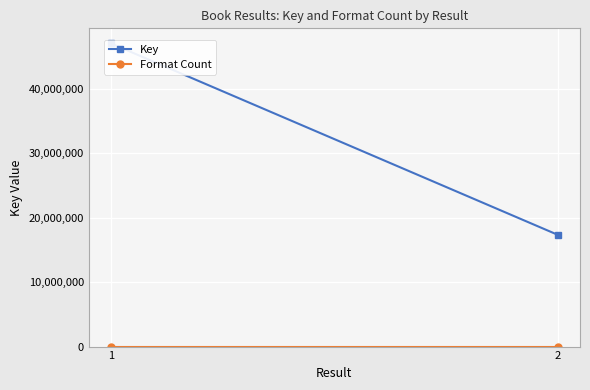

What is the approximate value of Format Count at 2?

2